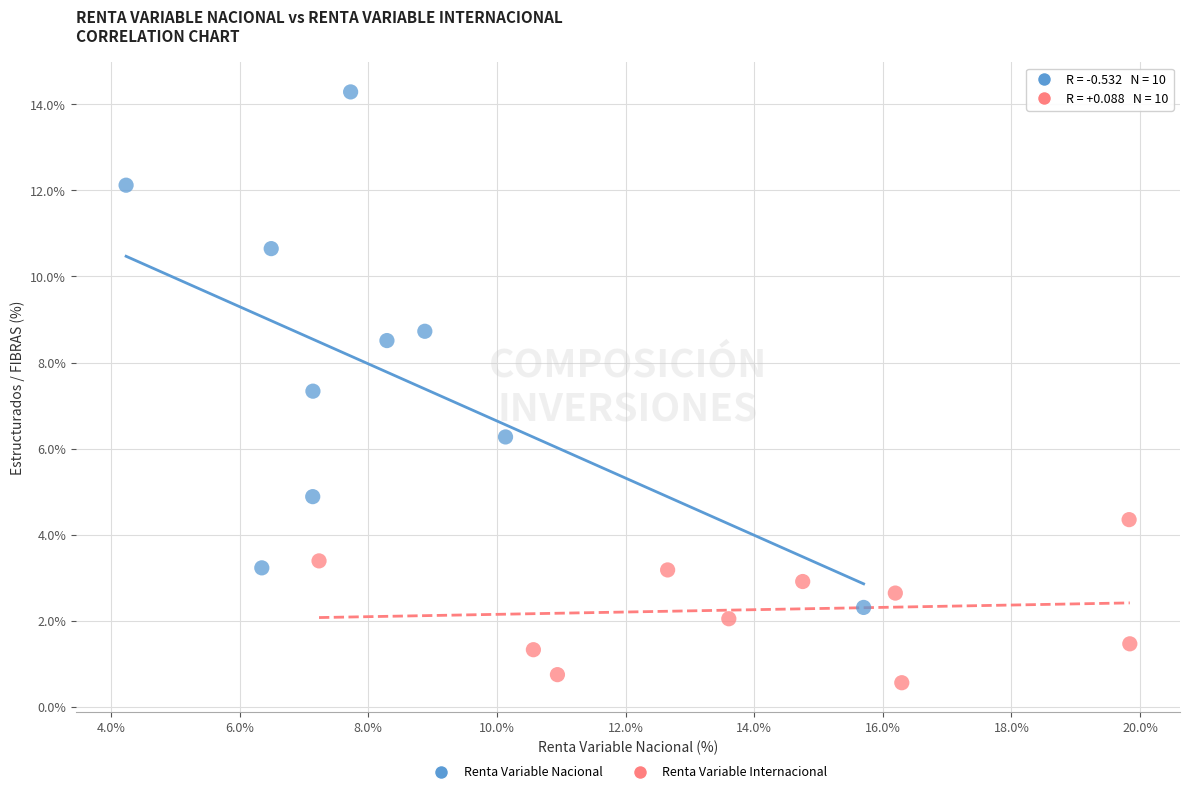

What are all the series names shown in the legend?

Renta Variable Nacional, Renta Variable Internacional